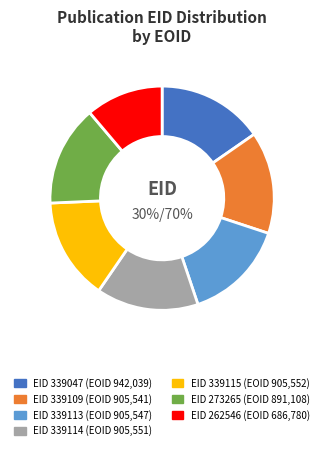

To the nearest percent, what percentage of the pie is 262546?

11%